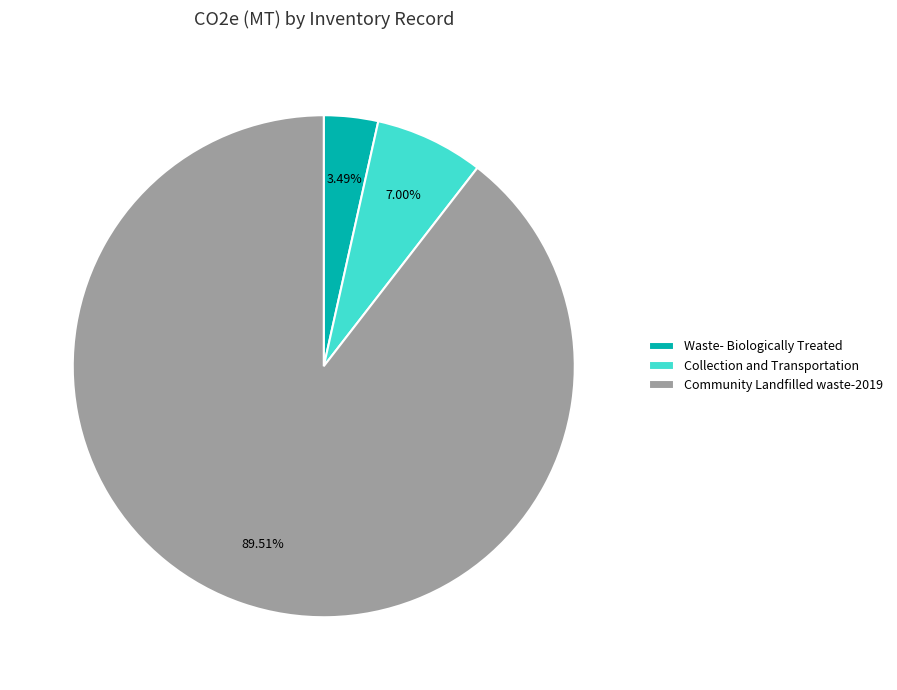

To the nearest percent, what percentage of the pie is Collection and Transportation?

7%